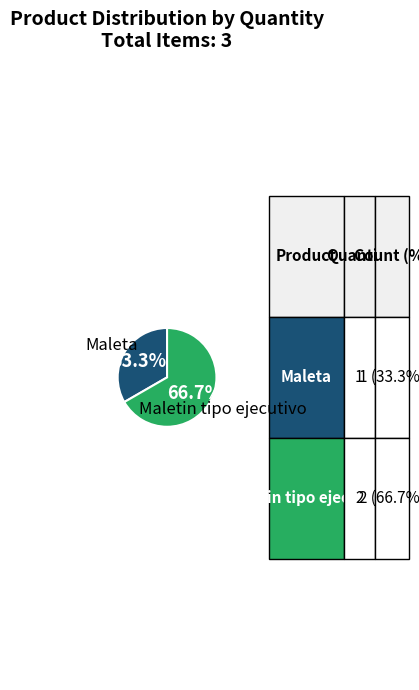

Is there a majority slice in this chart?

Yes